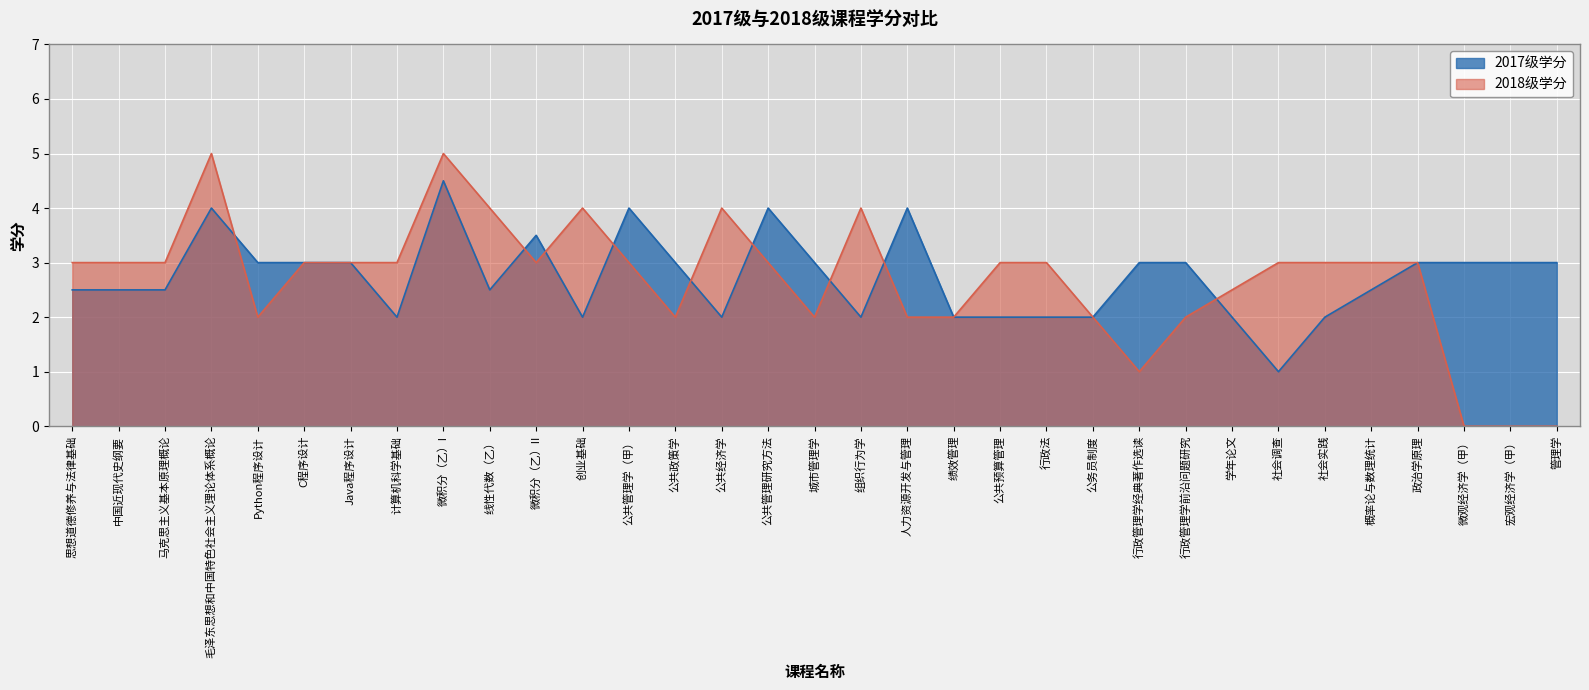

At which label is 2017级学分 closest to 2?

计算机科学基础